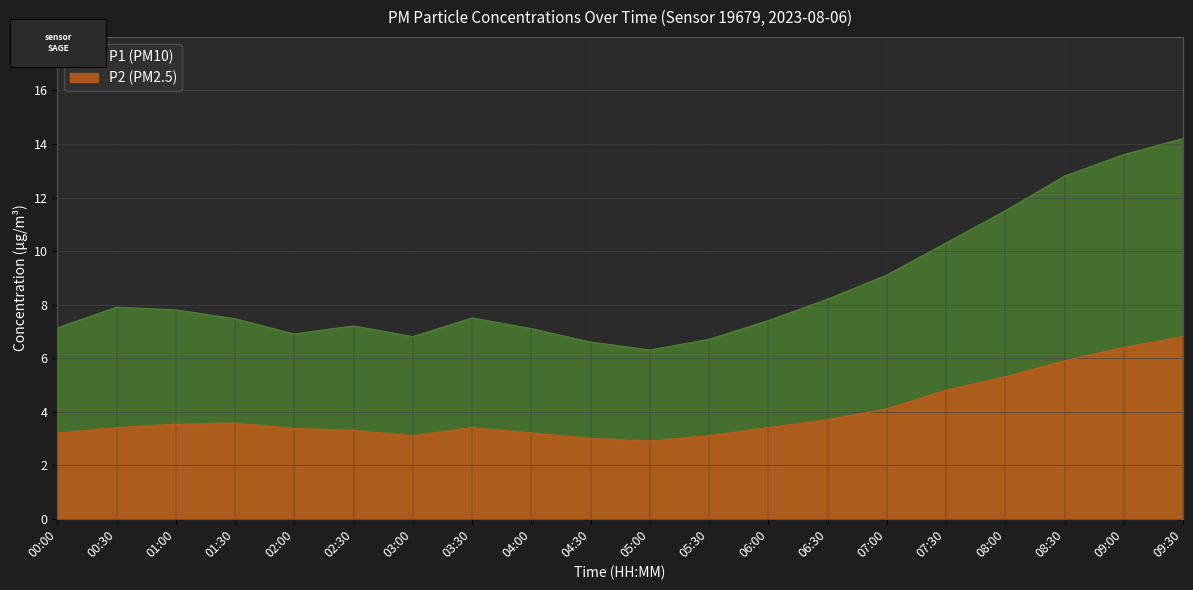

What value does the P1 series have at 02:30?

7.2